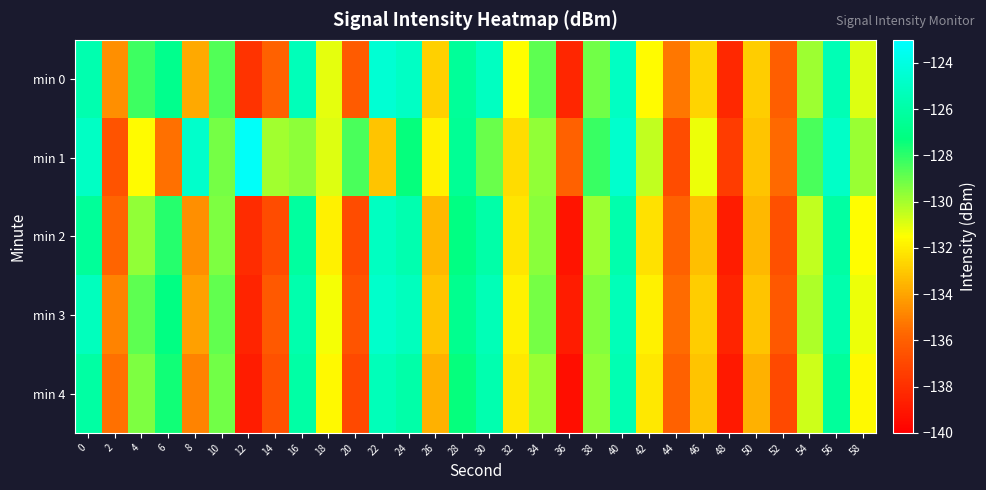

What is the spread (max minus min) of values at 32?

0.9